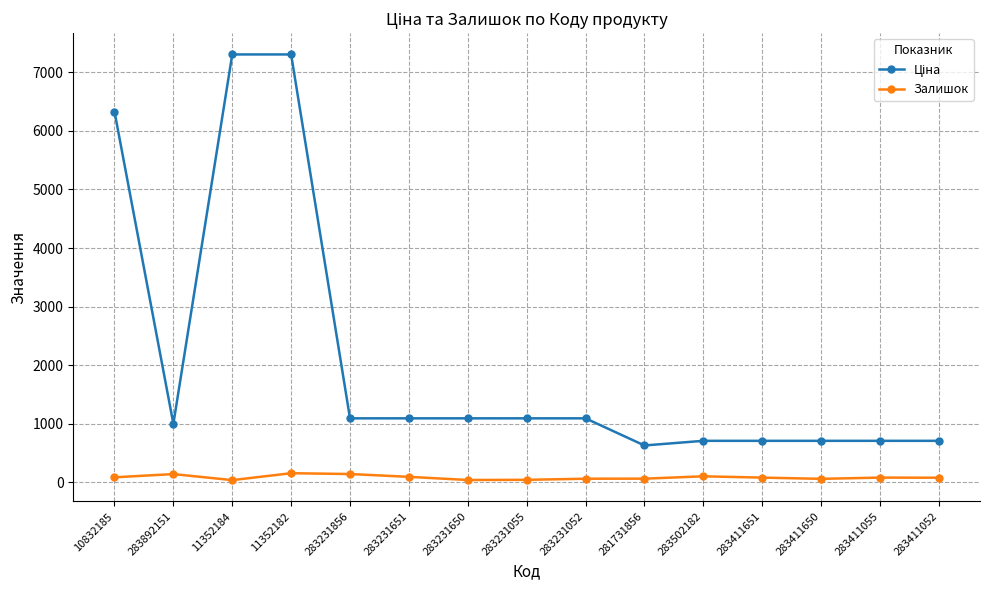

True or false: Залишок has a value of 104.0 at 283502182.

True